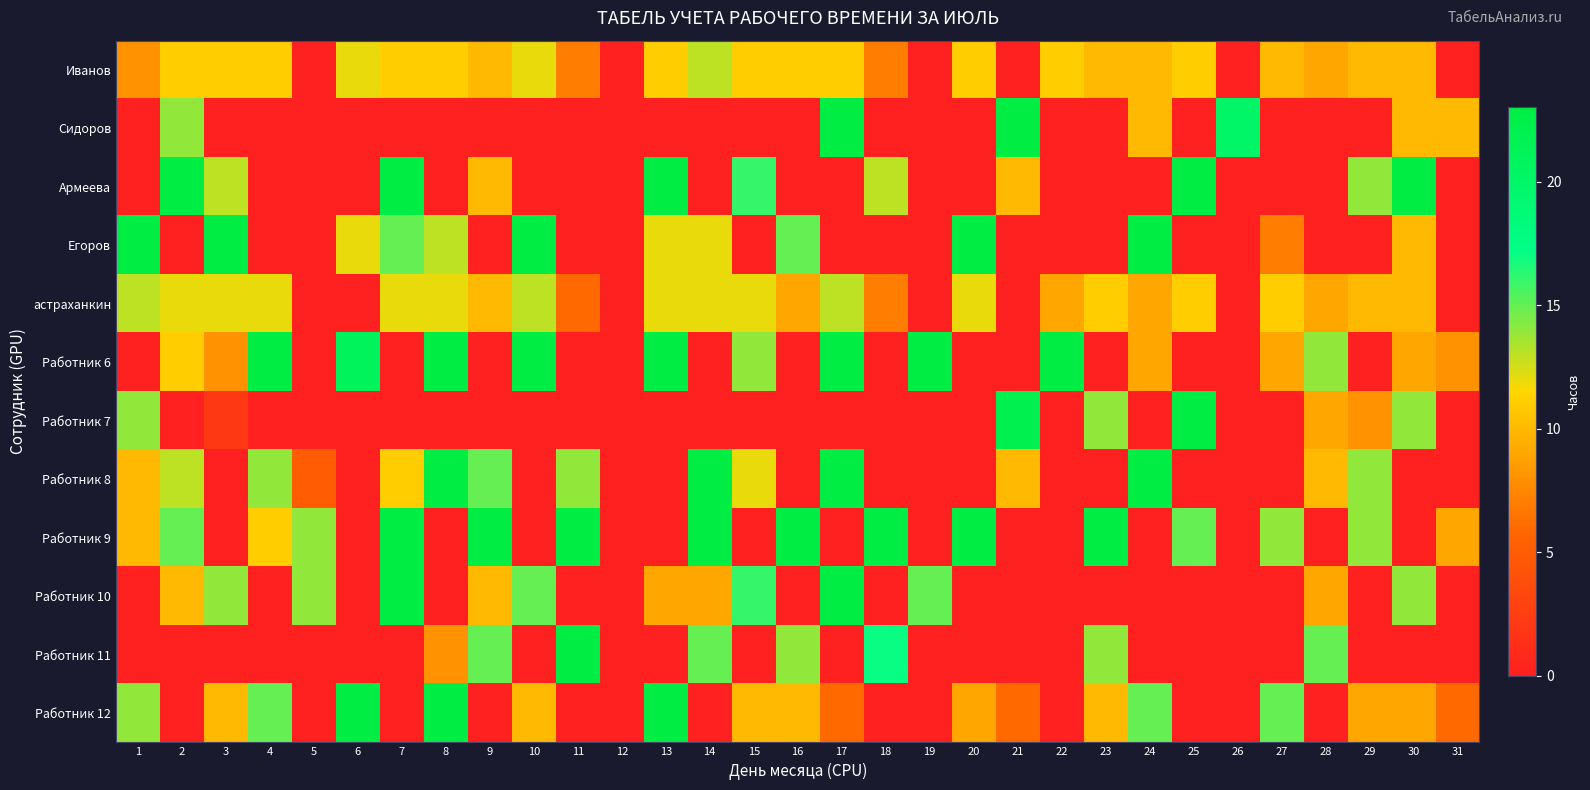

How many categories are shown in the chart?

31